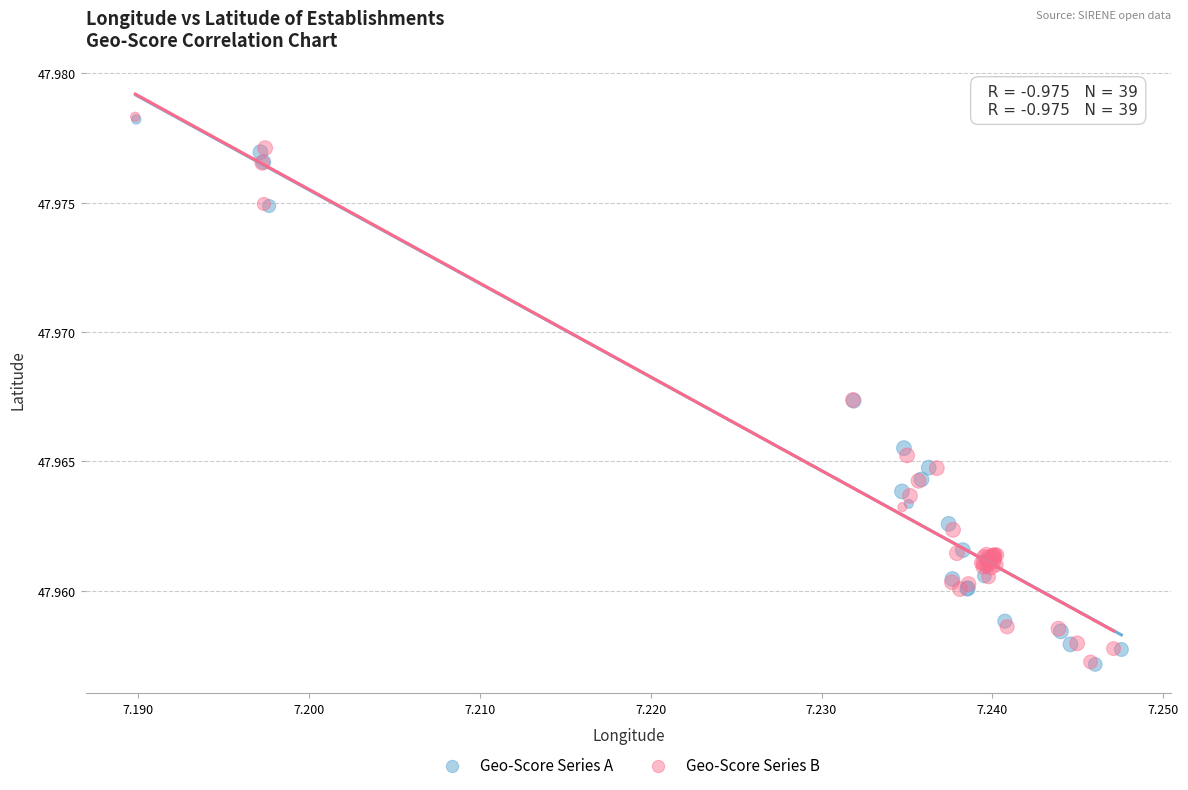

What are all the series names shown in the legend?

Geo-Score Series A, Geo-Score Series B